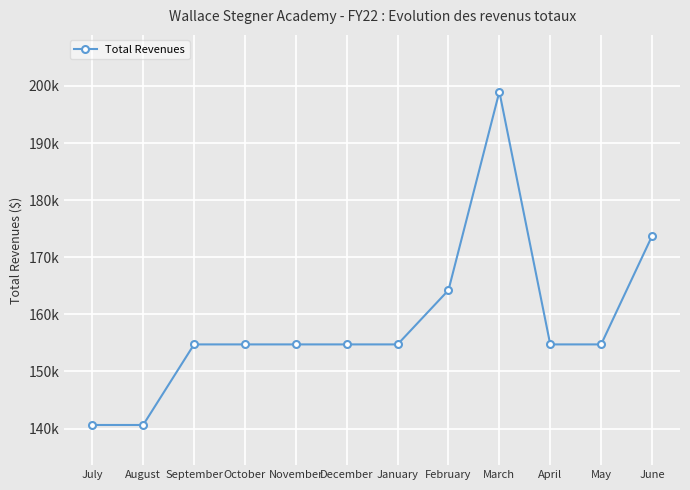

Is this an area chart (filled region under the line)?

No